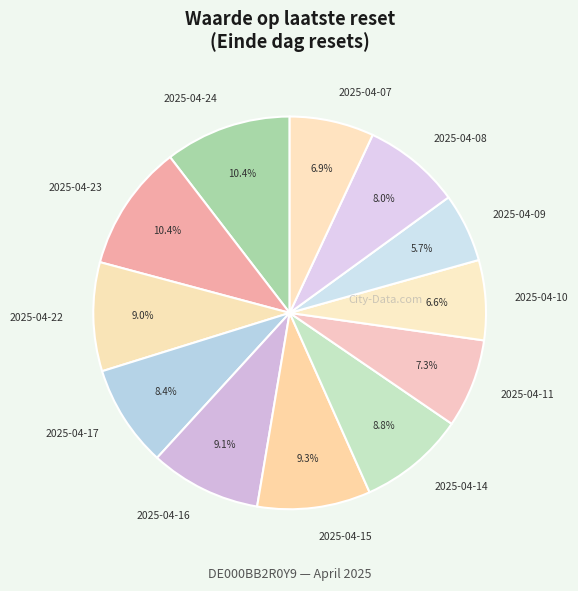

Is it true that 2025-04-11 is 19% of the pie?

False